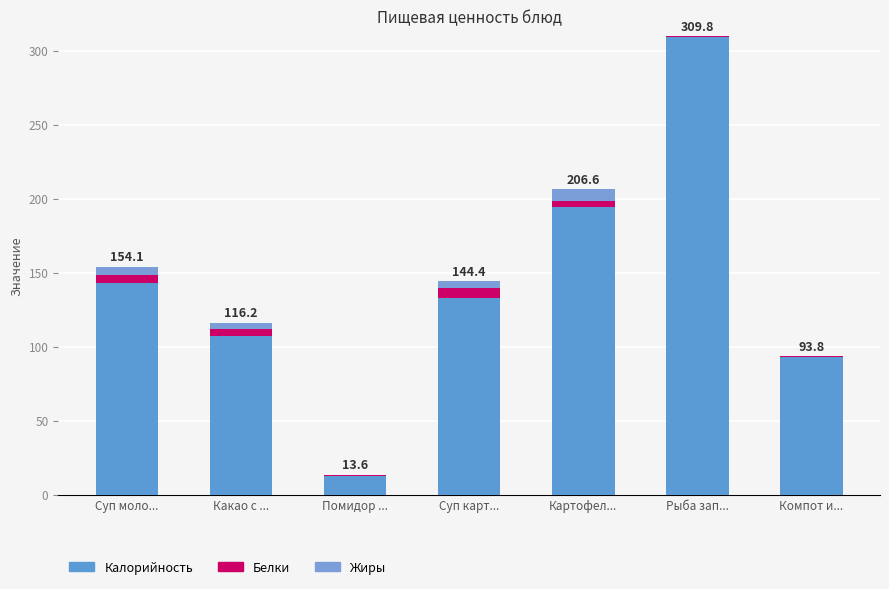

True or false: Калорийность has a value of 131.1 at Компот и....

False